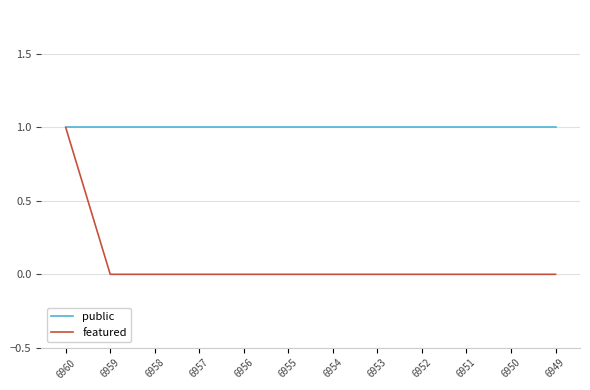

What is the spread (max minus min) of values at 6956?

1